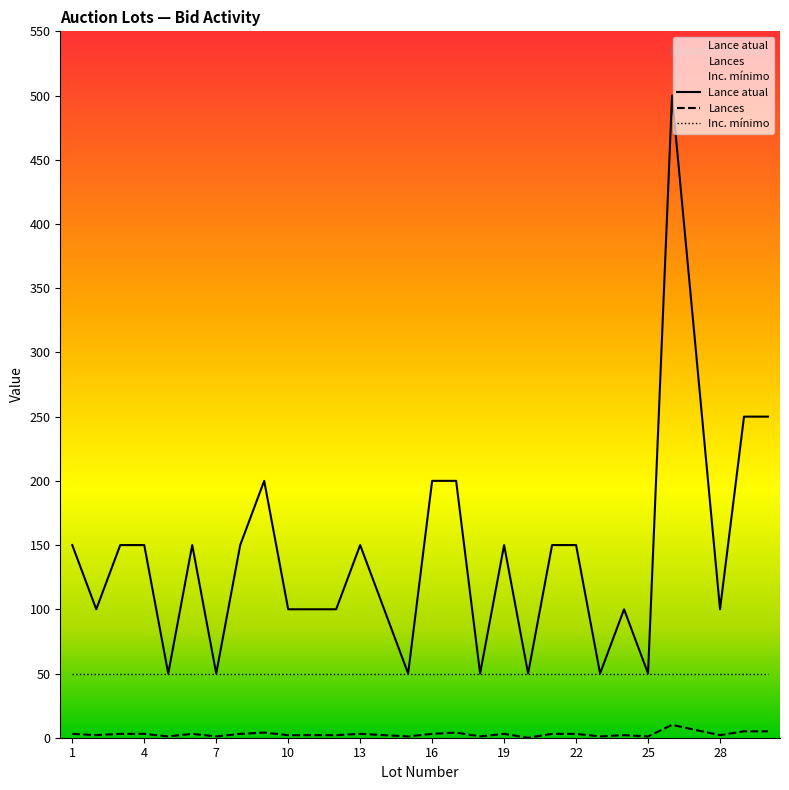

True or false: Lance atual and Lances cross at least once.

False